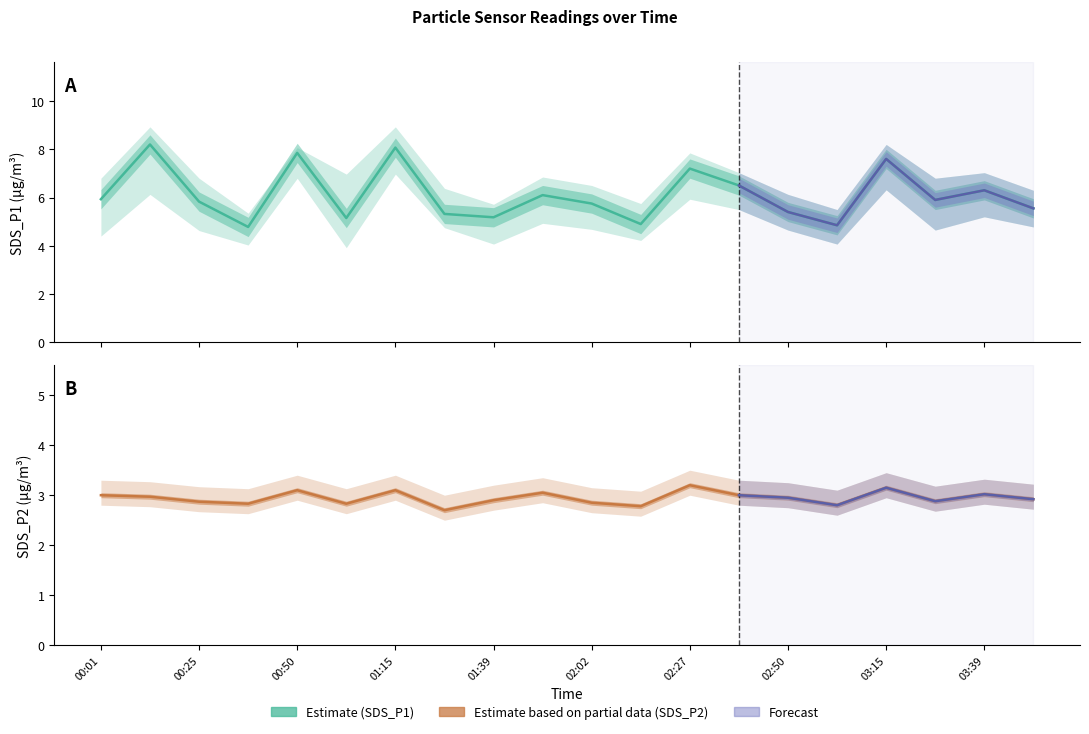

What is the label of the 9th point from the left?

01:39